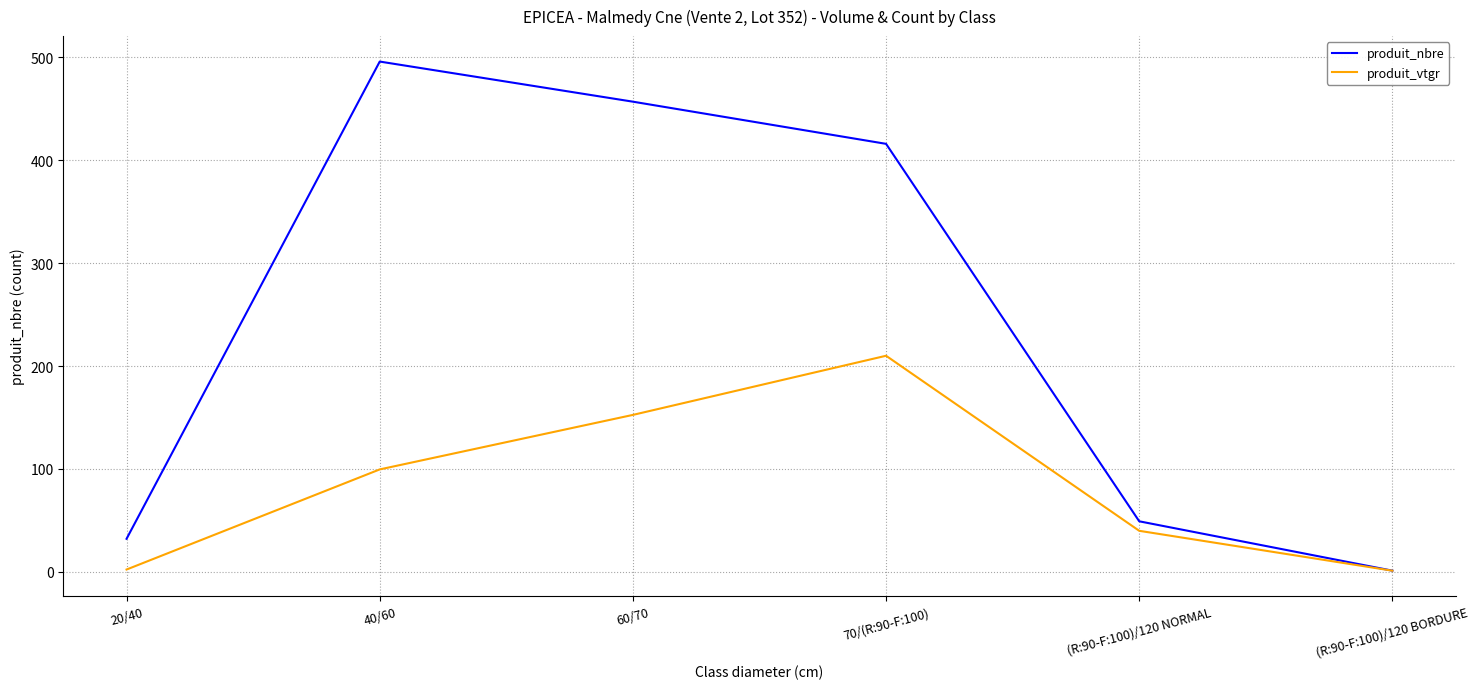

What is the difference between the second highest and second lowest values in the produit_nbre series?

425.0